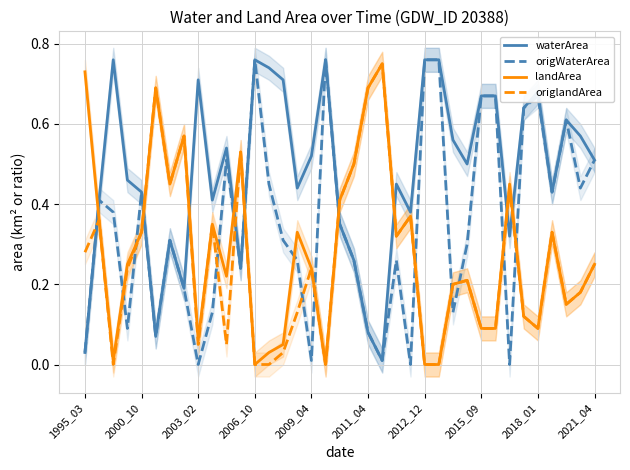

How many times do origWaterArea and origlandArea cross each other?

15